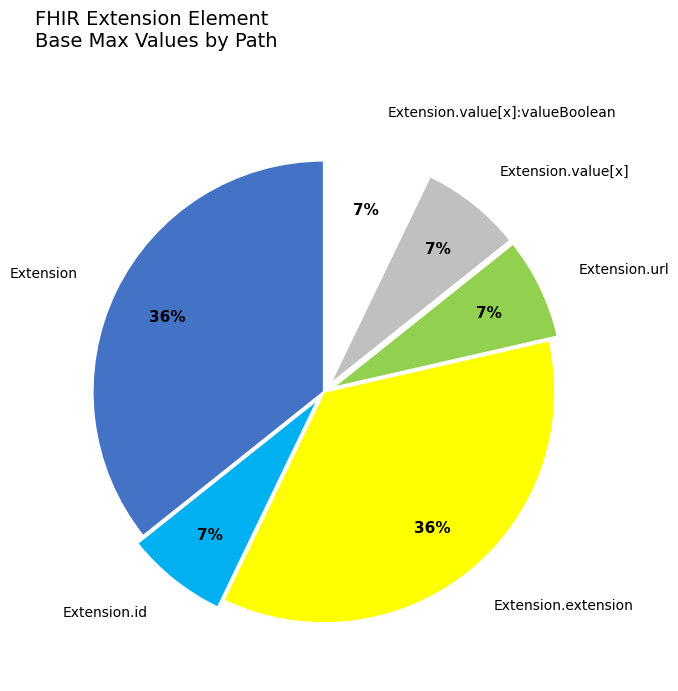

Is it true that Extension.url is 1% of the pie?

False